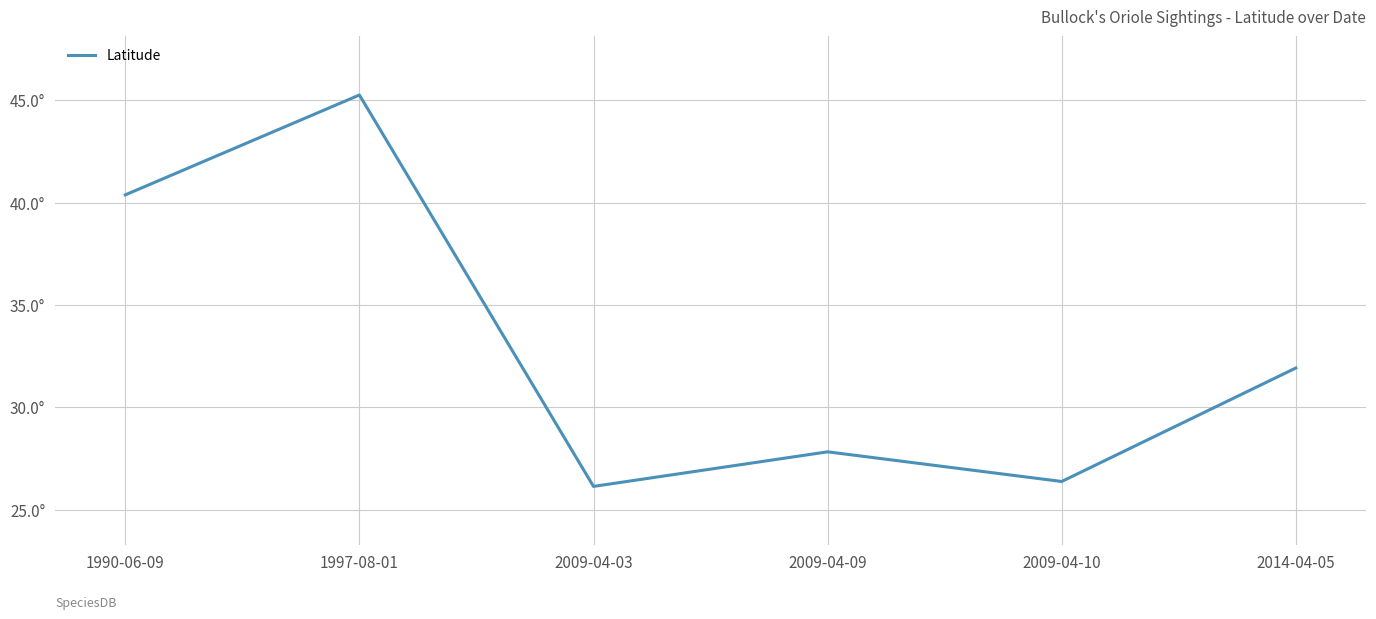

Does the chart display data point markers on the line(s)?

No